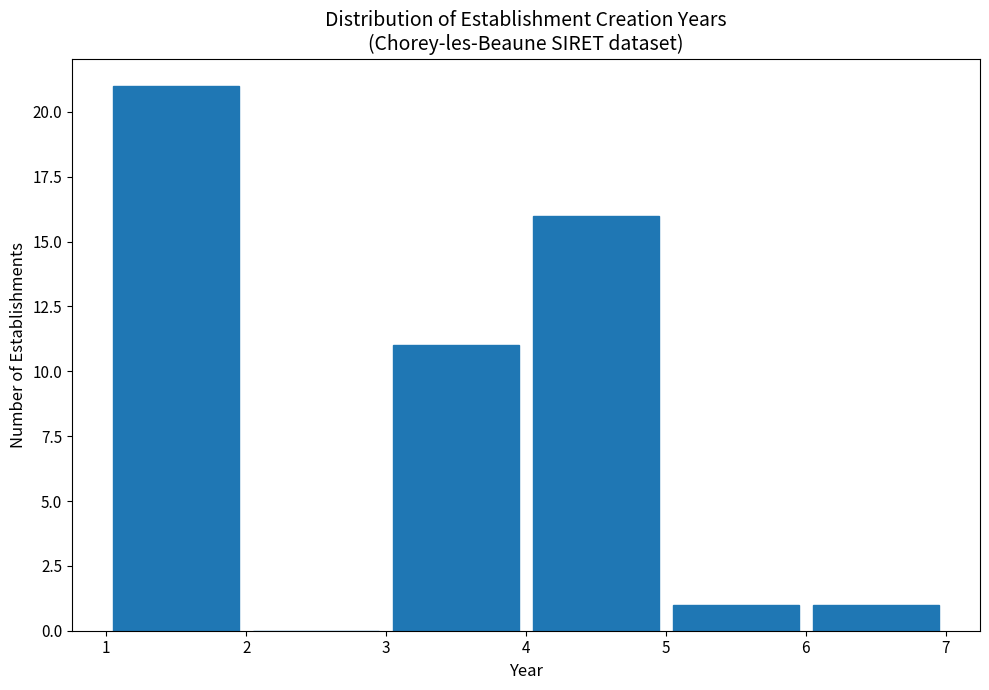

Reading left to right, transcribe this chart: for each bar, give the range it covers on the x-axis and its height. The values are not printed on the chart, so give them approximately, as read against the axis.

1 to 2: 21
2 to 3: 0
3 to 4: 11
4 to 5: 16
5 to 6: 1
6 to 7: 1